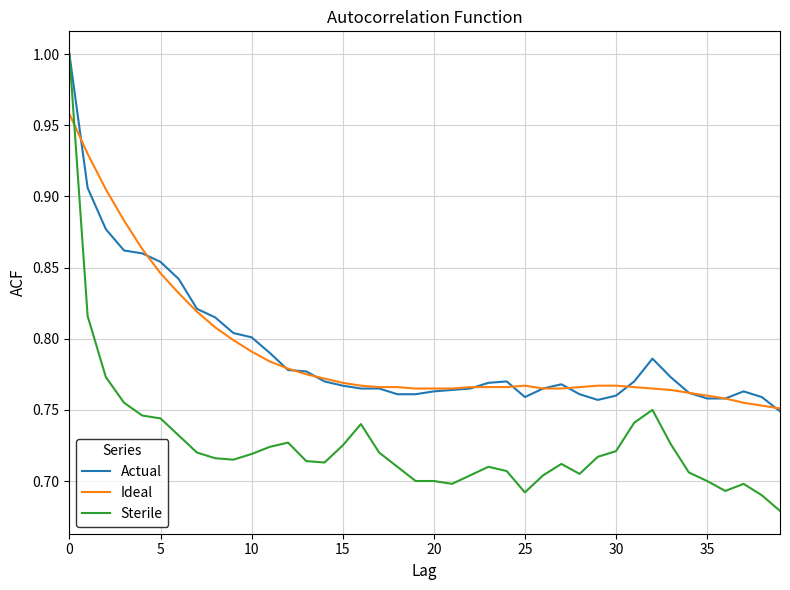

Which series has the widest spread of values?

Sterile